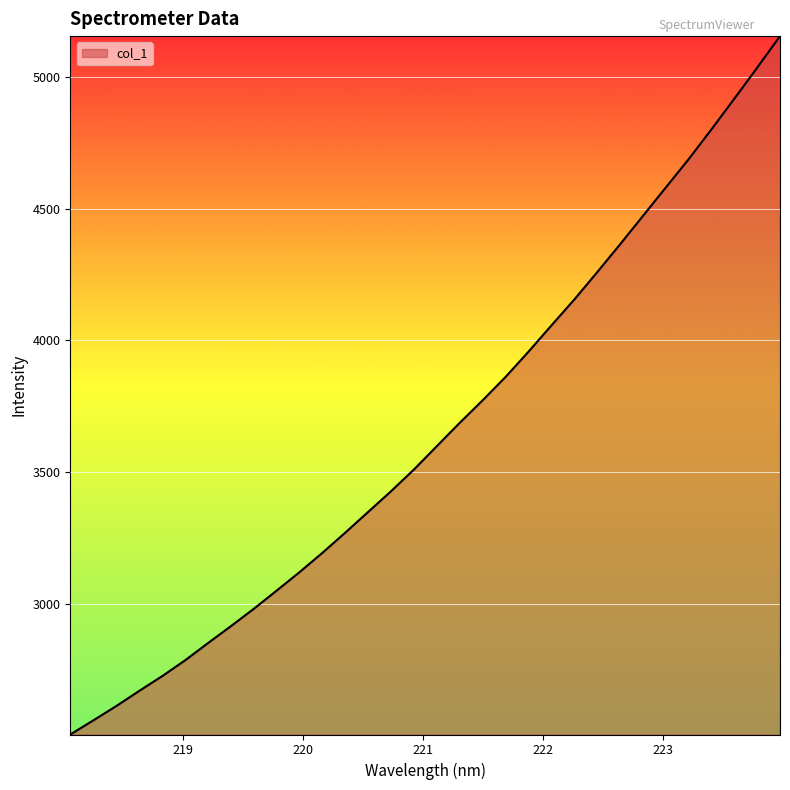

What is the greatest value displayed?

5155.4